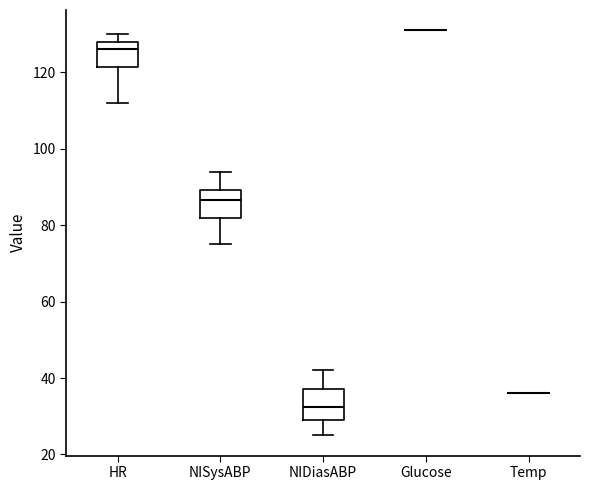

Reading left to right, read every box against the y-axis: the position of its median line, the range the box covers, and the ends of its whiskers. The values are not printed on the chart, so give them approximately, as read against the axis.

HR: median 126, box 122 to 128, whiskers 112 to 130
NISysABP: median 86, box 82 to 90, whiskers 76 to 94
NIDiasABP: median 32, box 30 to 38, whiskers 26 to 42
Glucose: box collapsed to a line at 132, whiskers 132 to 132
Temp: box collapsed to a line at 36, whiskers 36 to 36